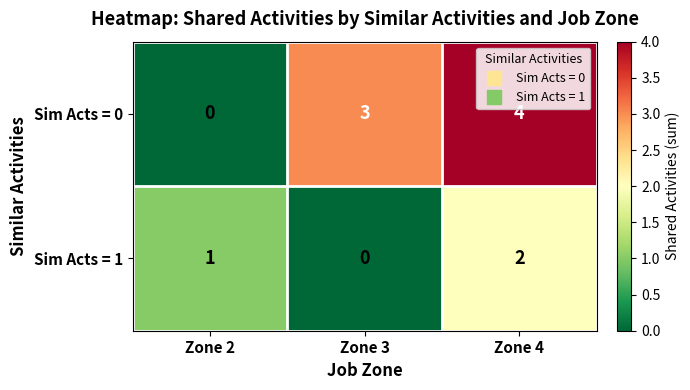

Where is Sim Acts = 0 nearest to the value 2?

Zone 3